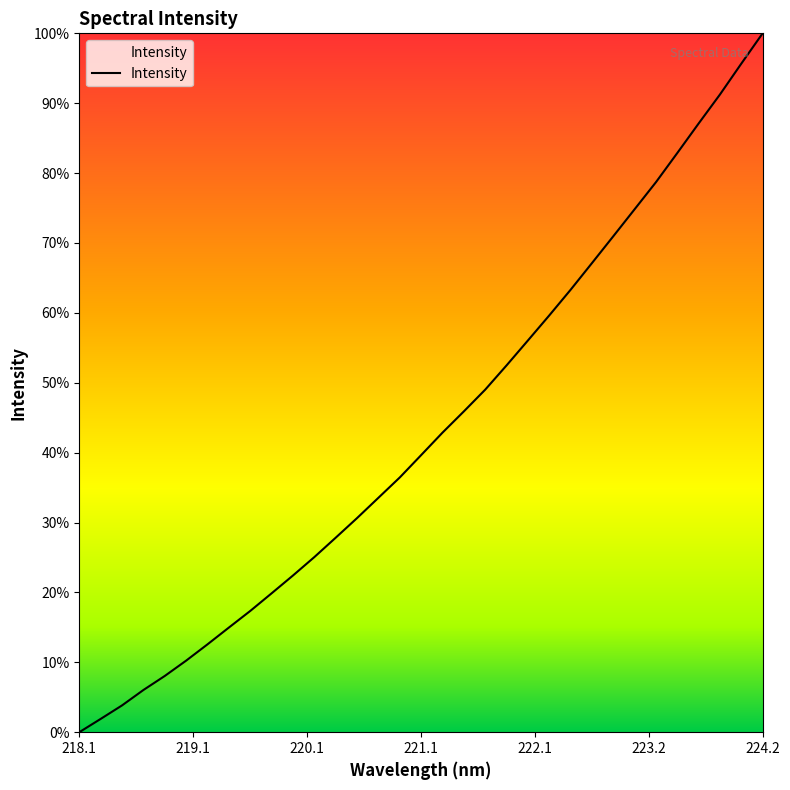

True or false: the data has more than 2 interior local peaks.

False